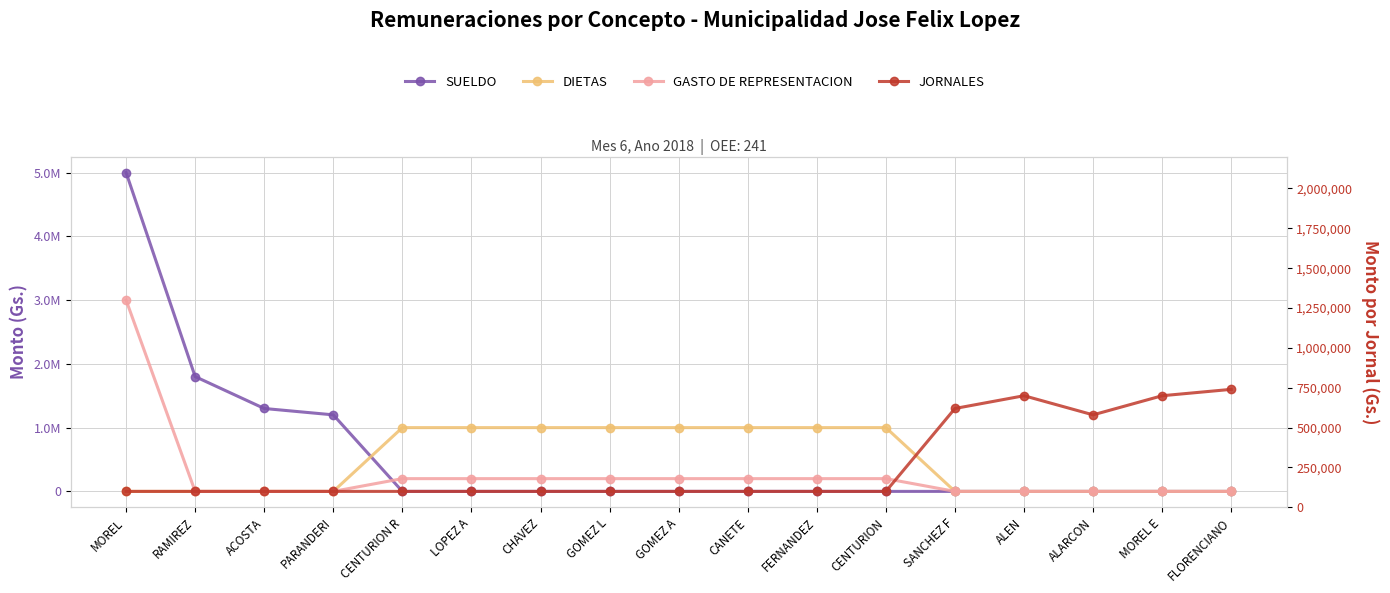

True or false: JORNALES and SUELDO intersect in this chart.

False